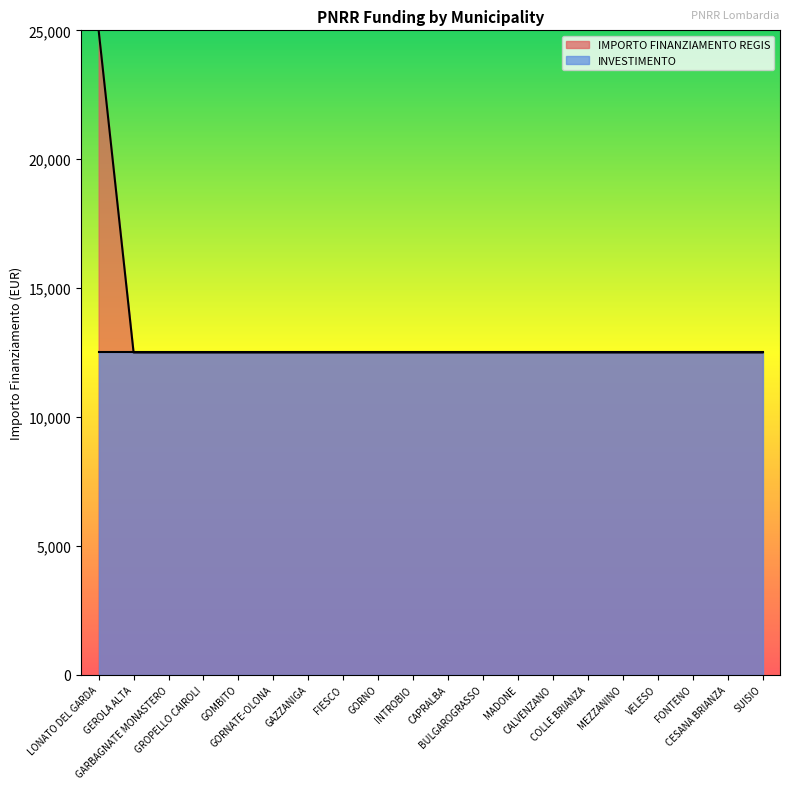

What is the label of the 2nd point from the right?

CESANA BRIANZA